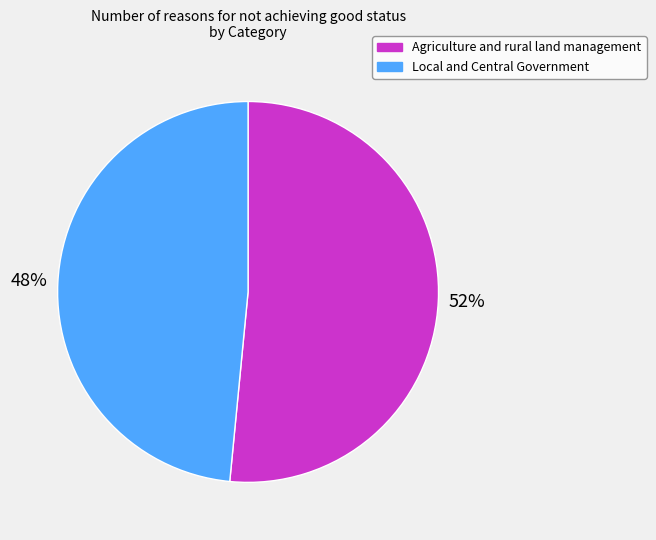

Rank the categories by value from highest to lowest.

Agriculture and rural land management, Local and Central Government